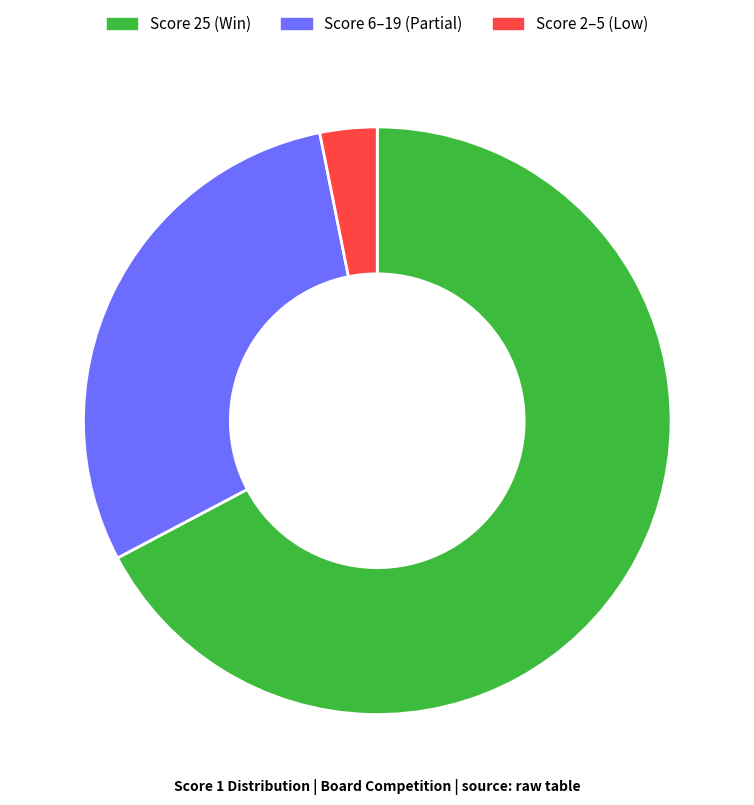

Is the sum of Score 25 (Win) and Score 6–19 (Partial) greater than half?

Yes